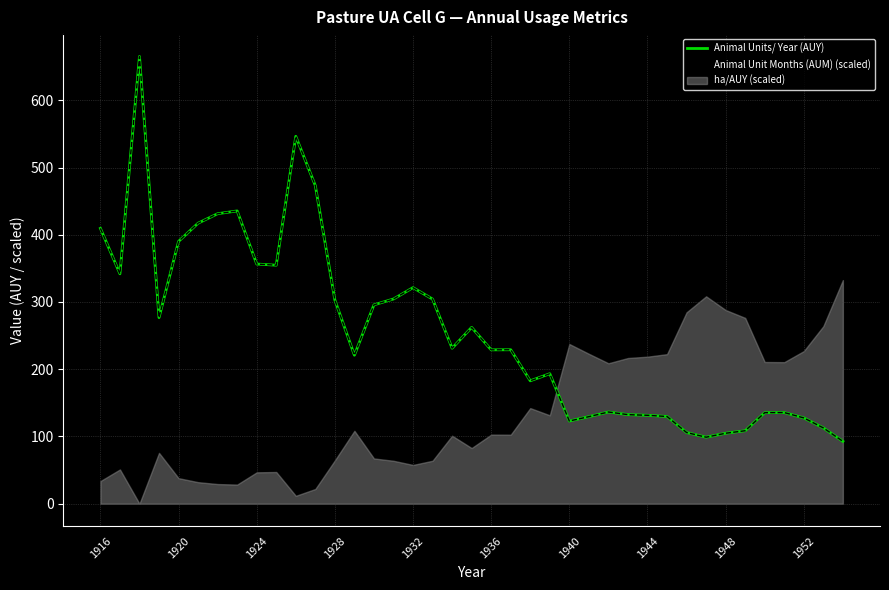

The value of Animal Units/ Year (AUY) at 31 is 98.9. True or false?

True